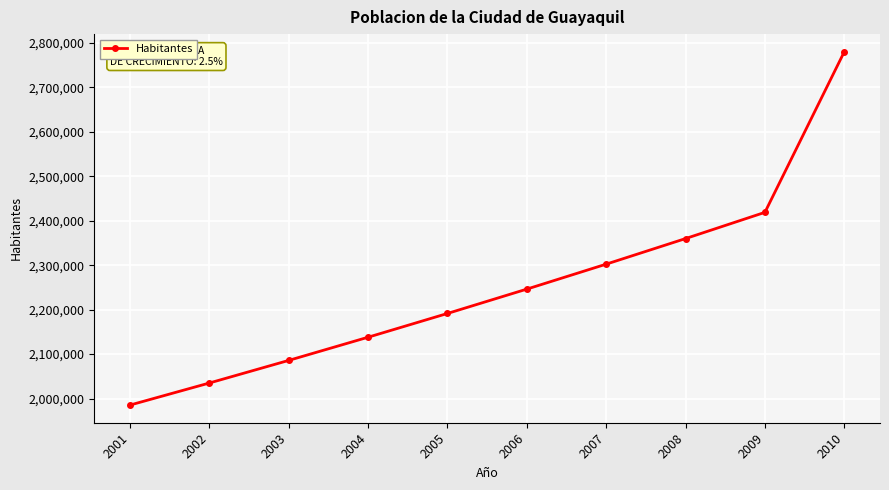

Is it true that the value at 2009 is 1102764.4?

False